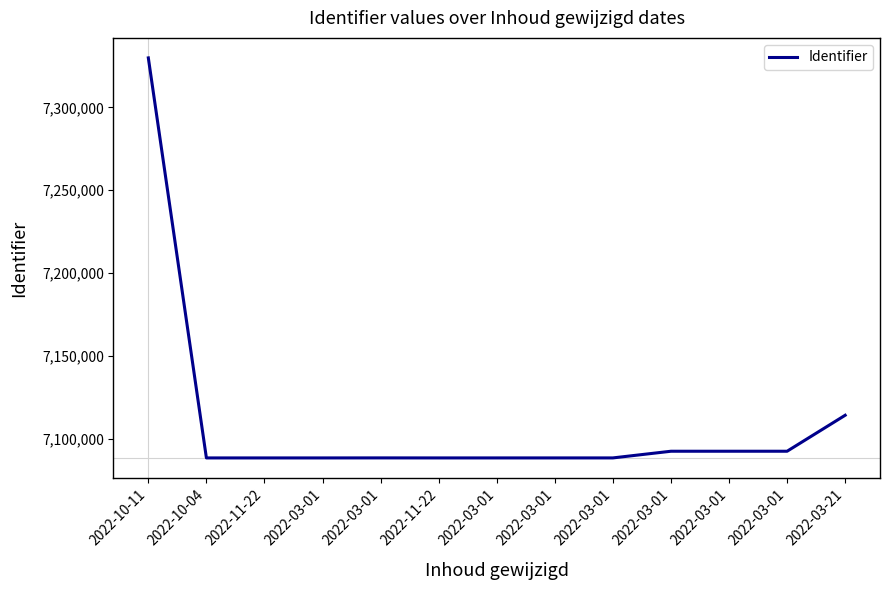

Approximately how many times larger is the value at 2022-10-11 compared to 2022-03-01?

1.0